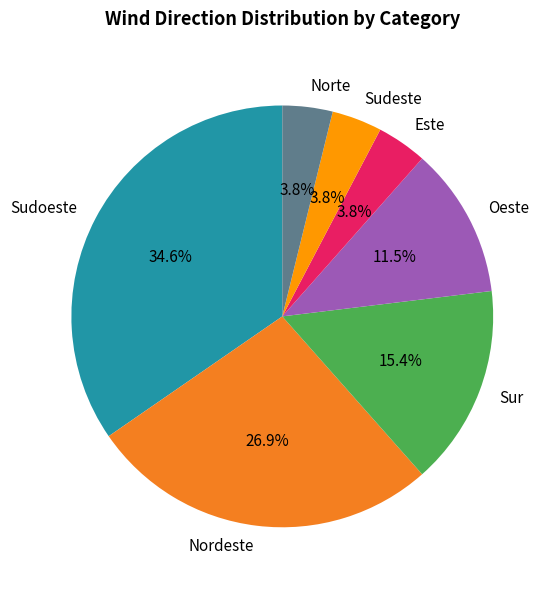

Is there a majority slice in this chart?

No